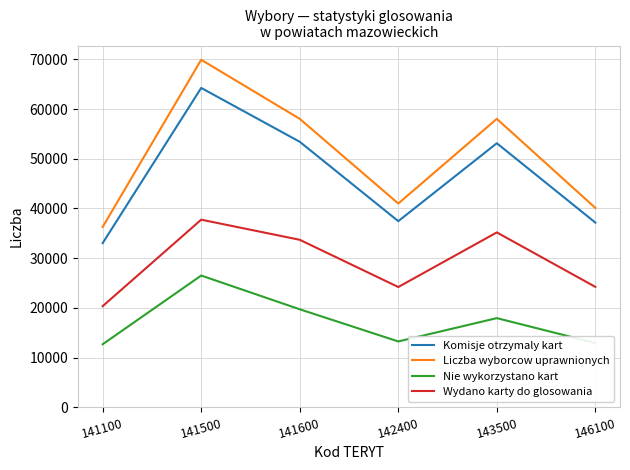

At which label is Komisje otrzymaly kart closest to 48641?

143500